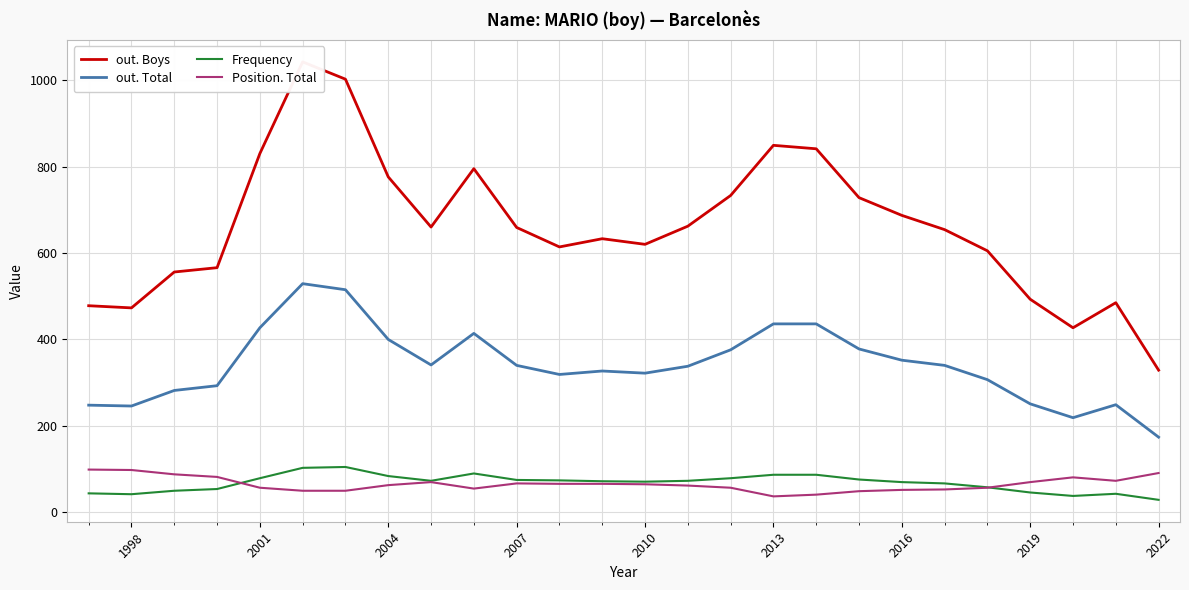

In Position. Total, how many points are lower than both neighbors (excluding endpoints)?

3